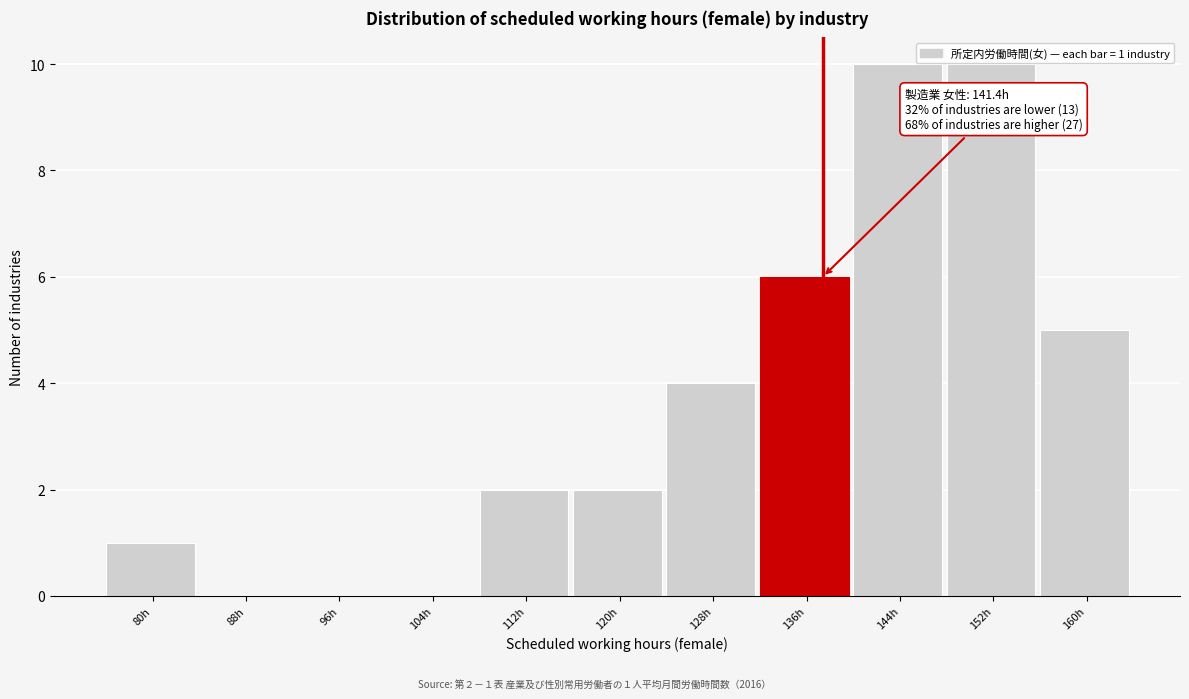

Reading left to right, list all the values displayed in this chart.

80h=1	88h=0	96h=0	104h=0	112h=2	120h=2	128h=4	136h=6	144h=10	152h=10	160h=5